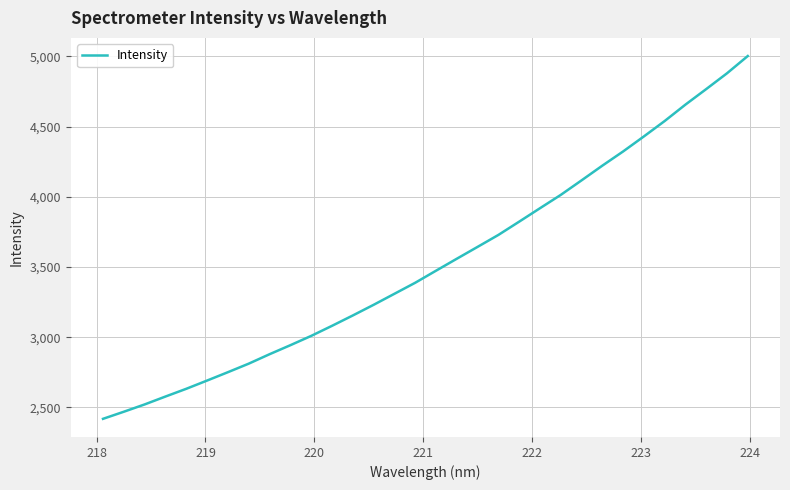

What is the smallest value displayed?

2418.8